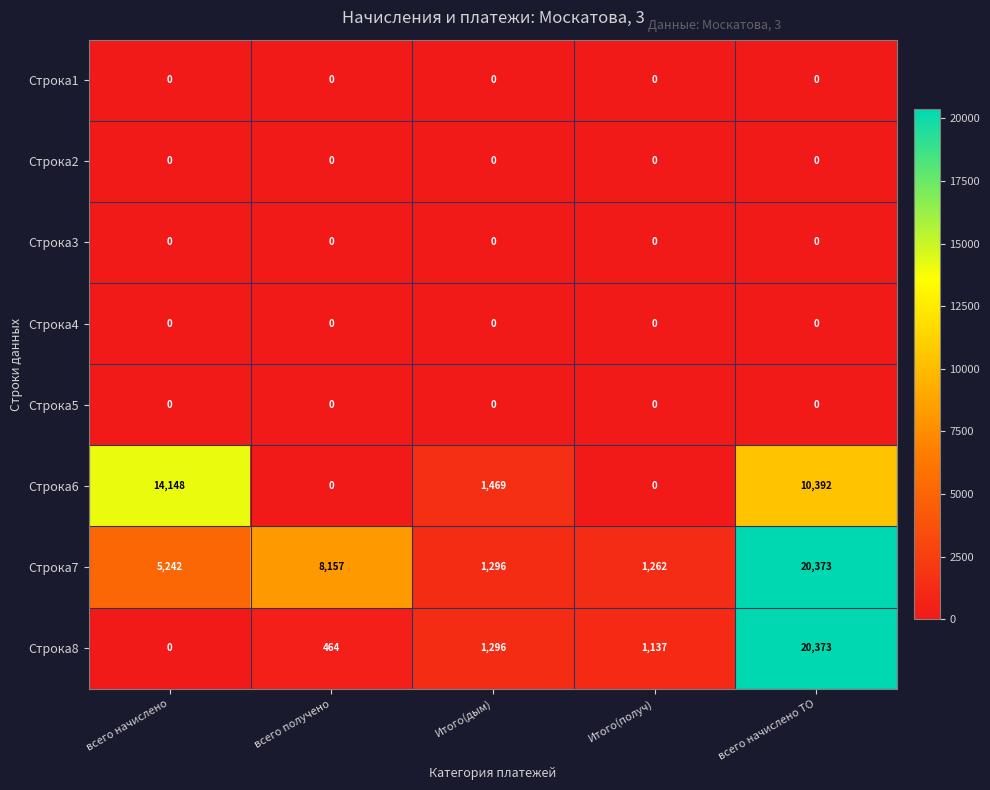

Rank the categories by Строка7 value from lowest to highest.

Итого(получ), Итого(дым), всего начислено, всего получено, всего начислено ТО